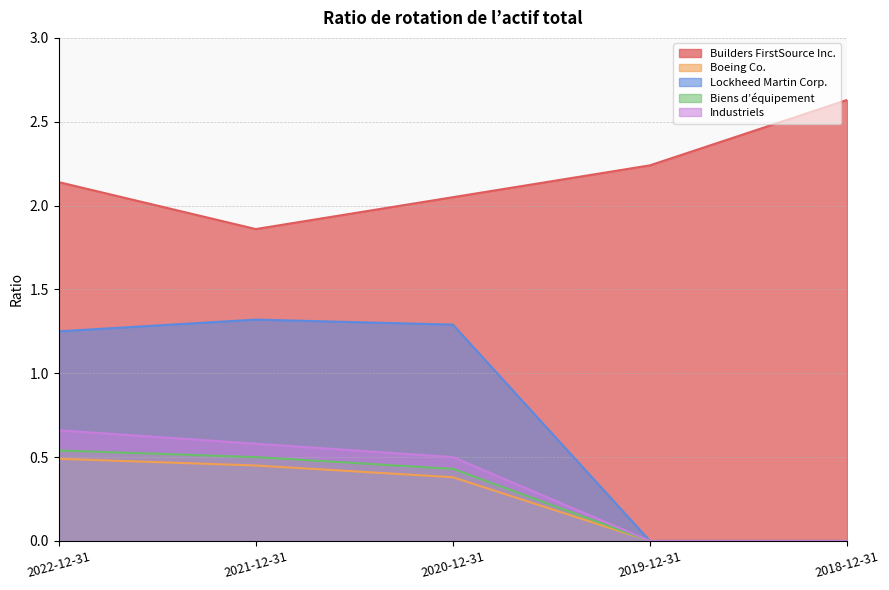

True or false: Boeing Co. and Builders FirstSource Inc. intersect in this chart.

False